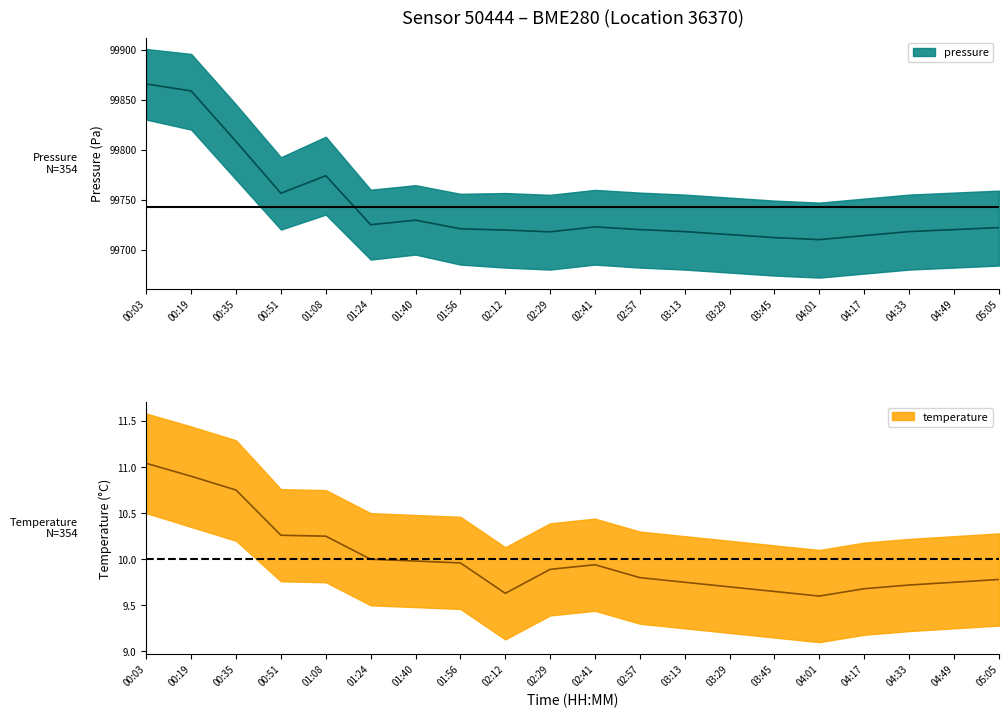

At which label does pressure reach its peak?

00:03